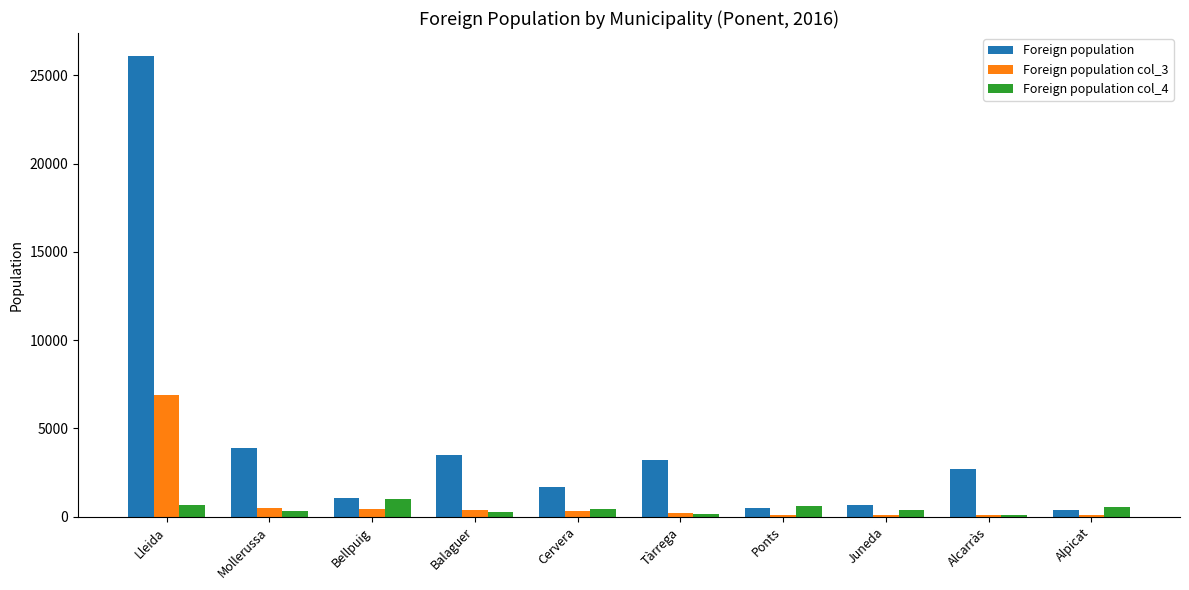

What is the difference between the second highest and second lowest values in the Foreign population col_4 series?

521